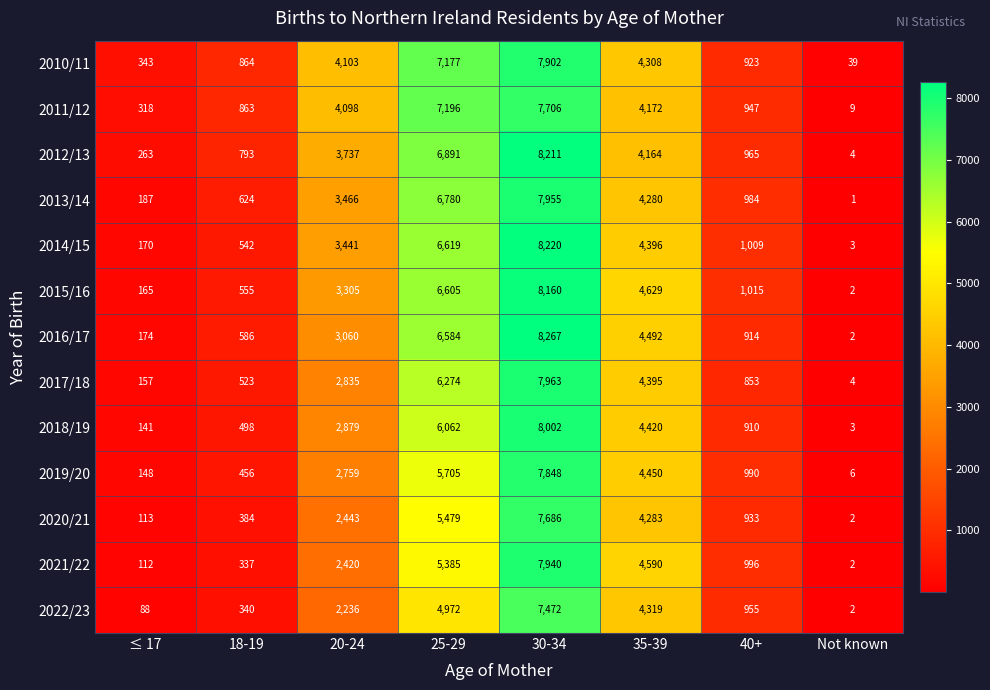

Which series has the widest spread of values?

2016/17